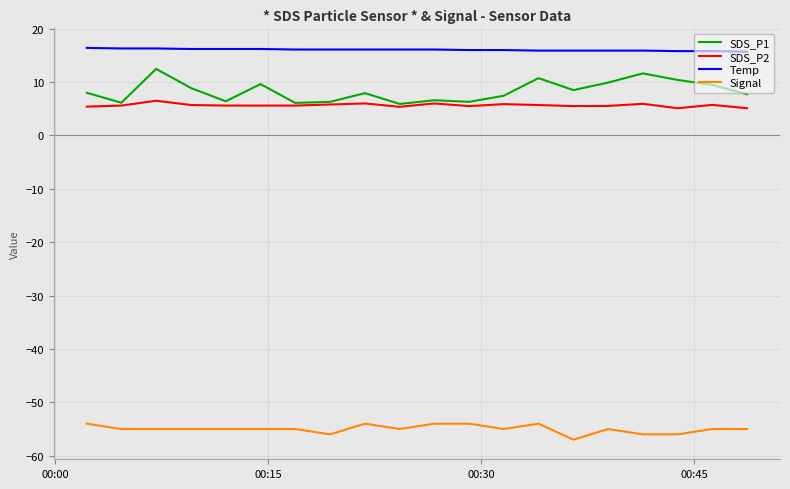

Does the chart have visible grid lines?

Yes